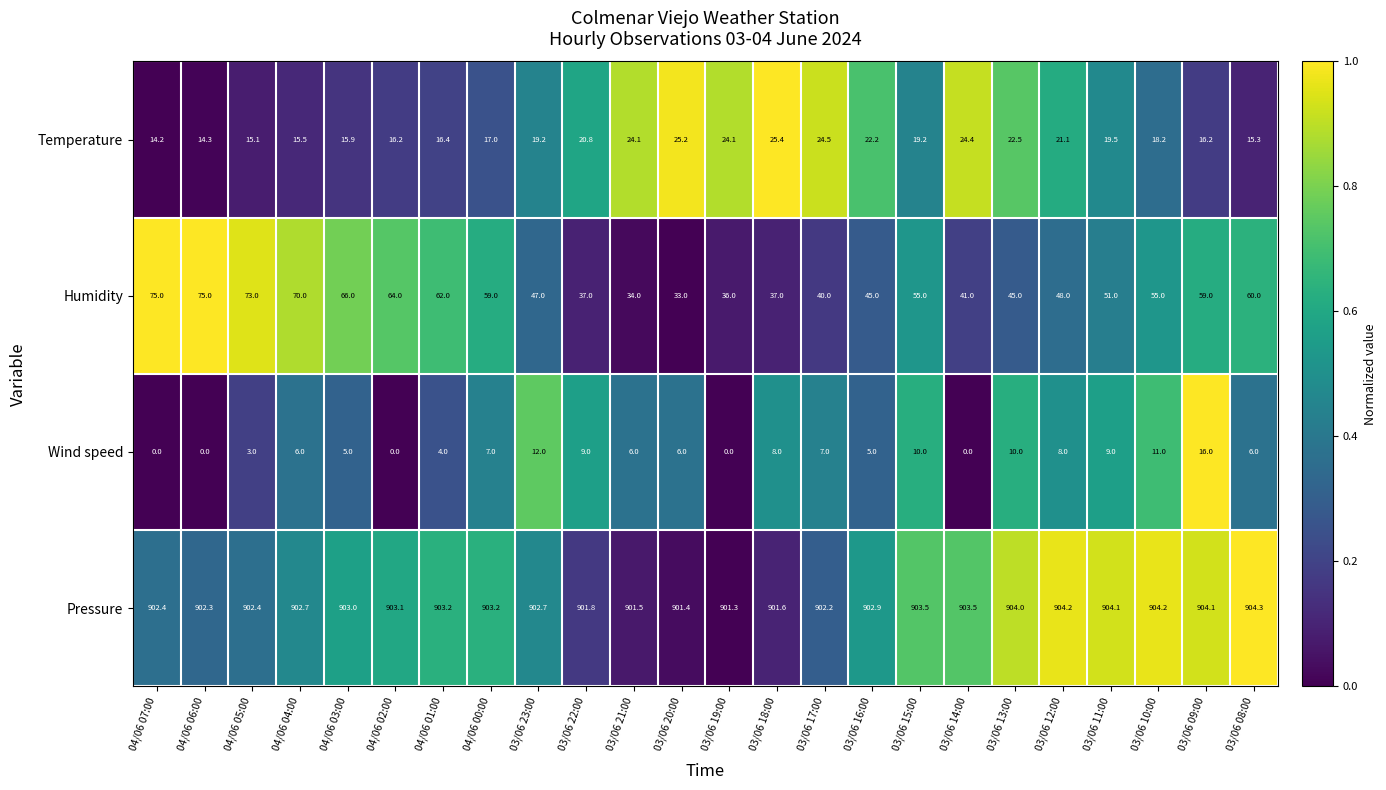

At which category is the sum across all series the highest?

03/06 09:00